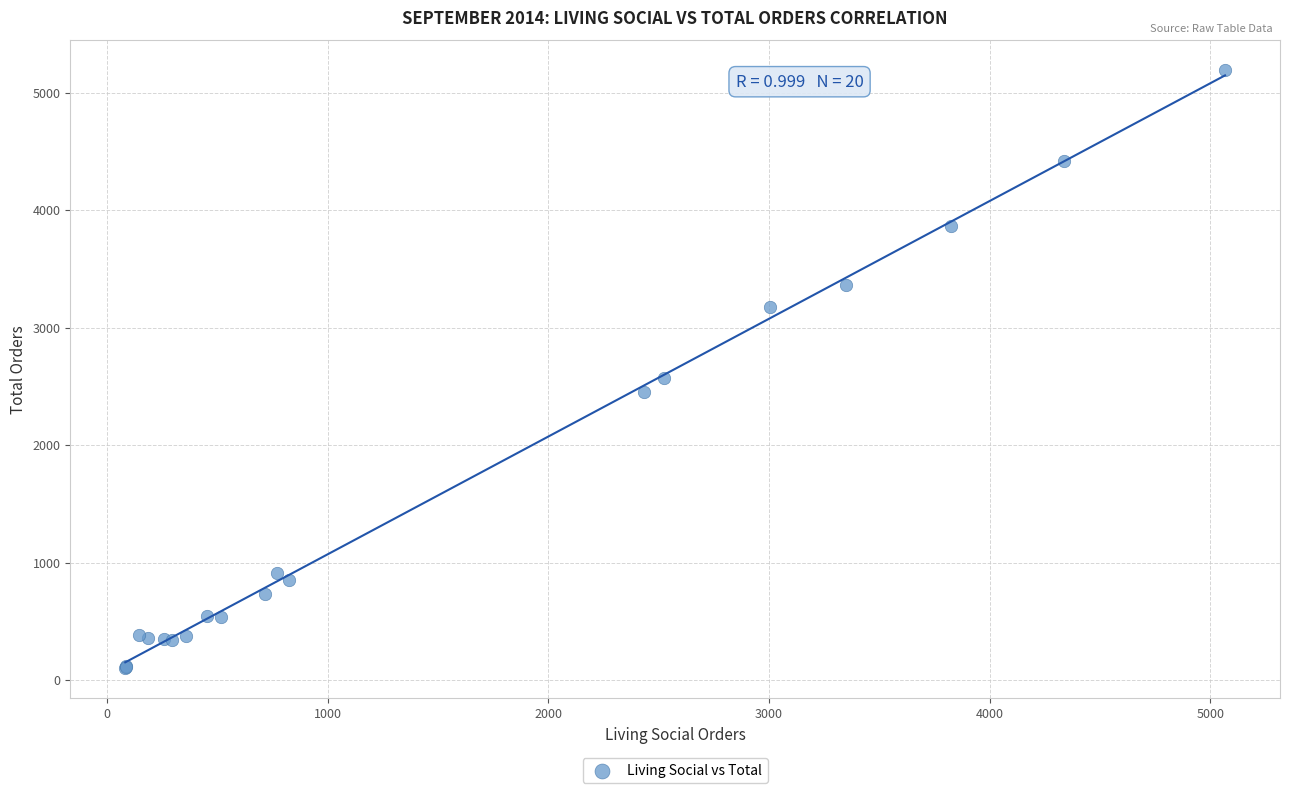

What Y value in the scatter plot is closest to 2644?

2572